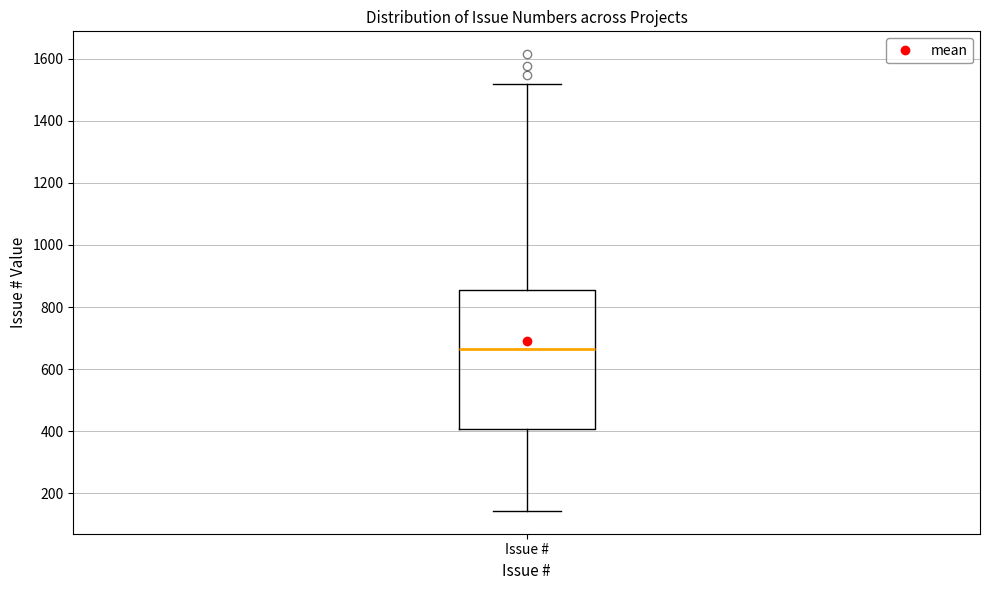

Read this box plot against the y-axis: the position of the median line, the range covered by the box, and the ends of both whiskers. The values are not printed on the chart, so give them approximately, as read against the axis.

median 660, box 400 to 860, whiskers 140 to 1520